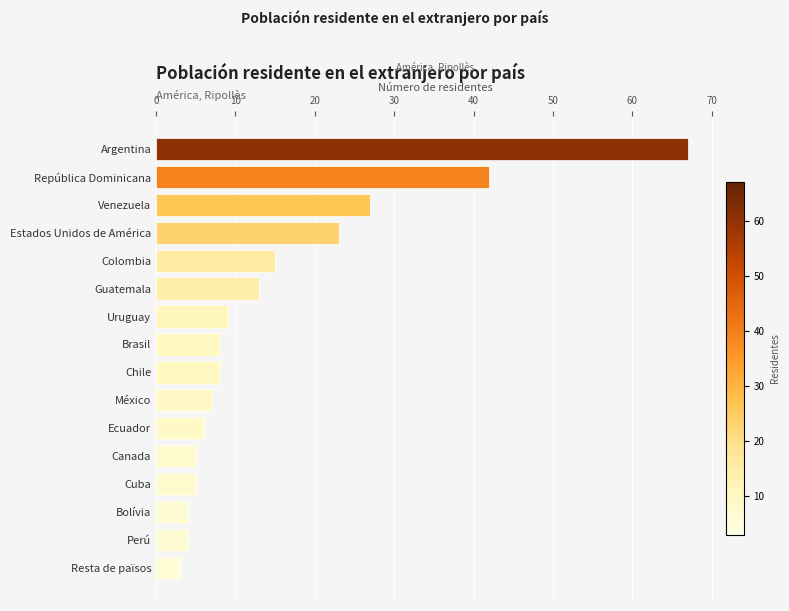

Does the chart contain stacked bars?

No